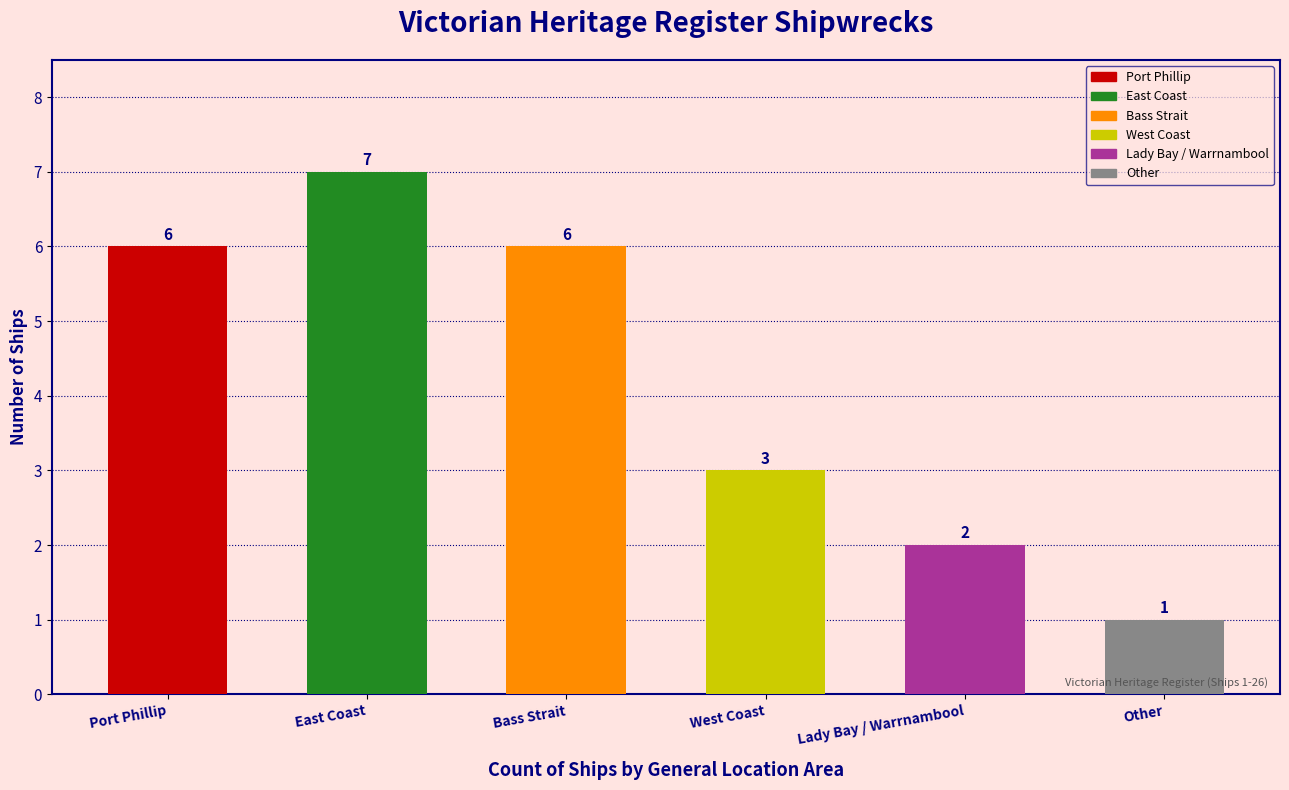

What position from the left is Bass Strait?

3